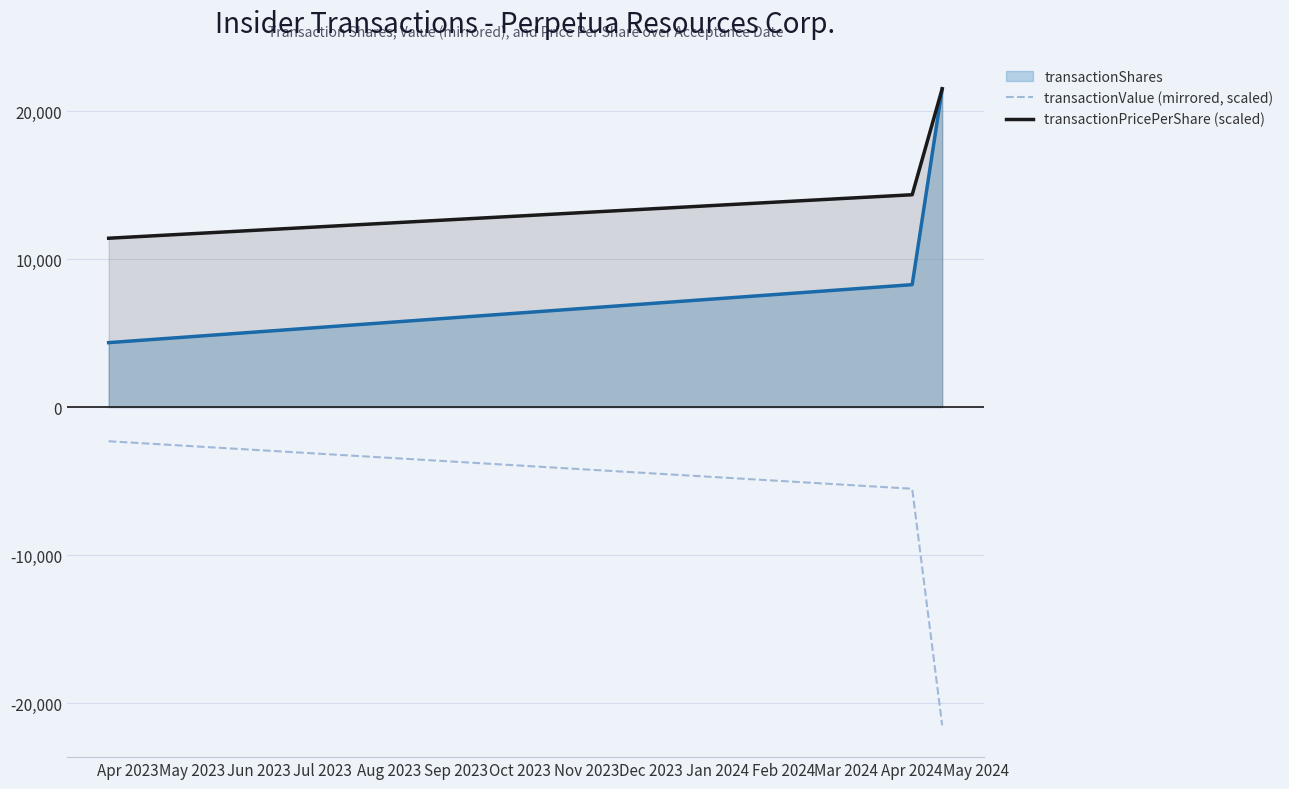

Which series has the largest range (max minus min)?

transactionValue (mirrored, scaled)